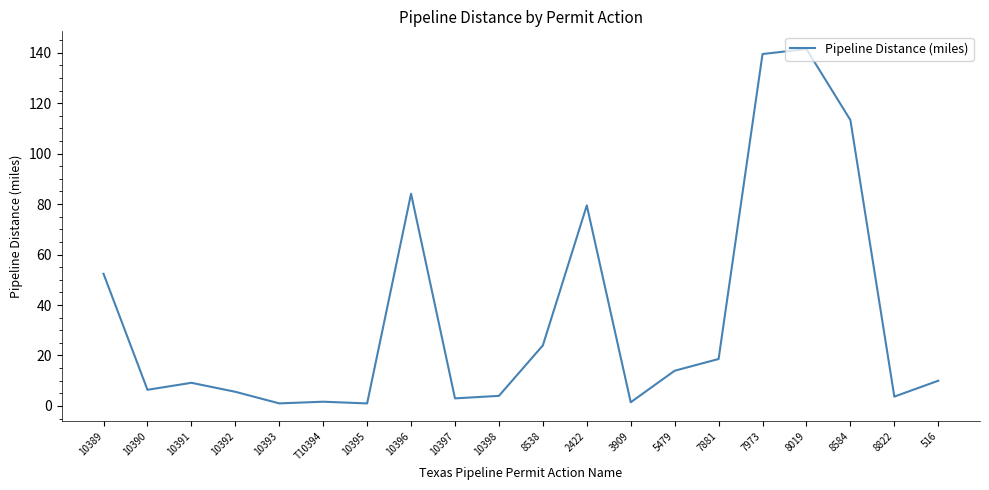

True or false: the data shows 225.3 at 7973.

False